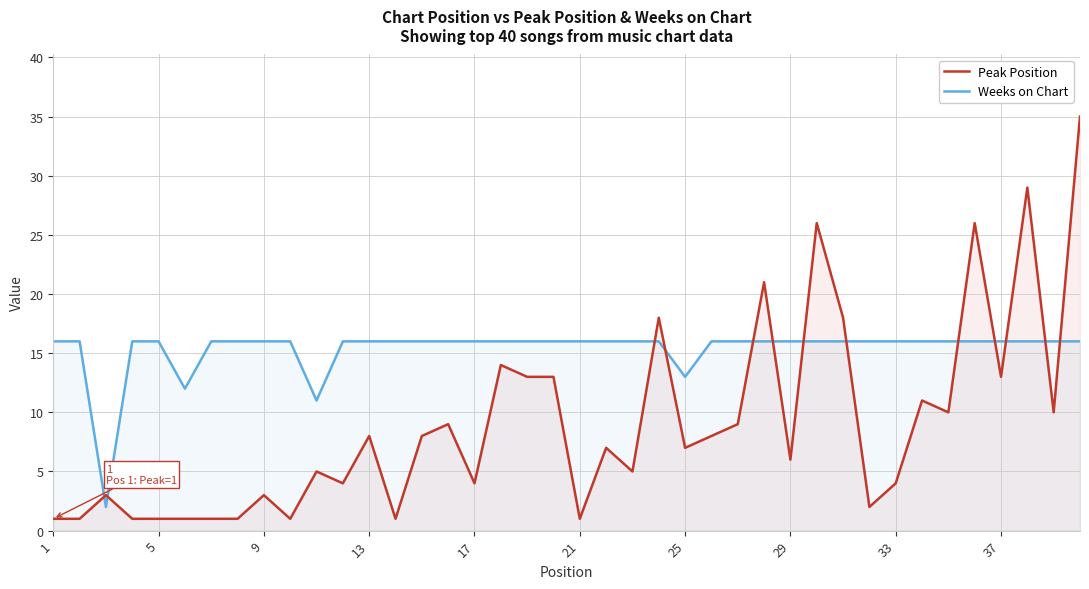

Which series has the largest total across all categories?

Weeks on Chart